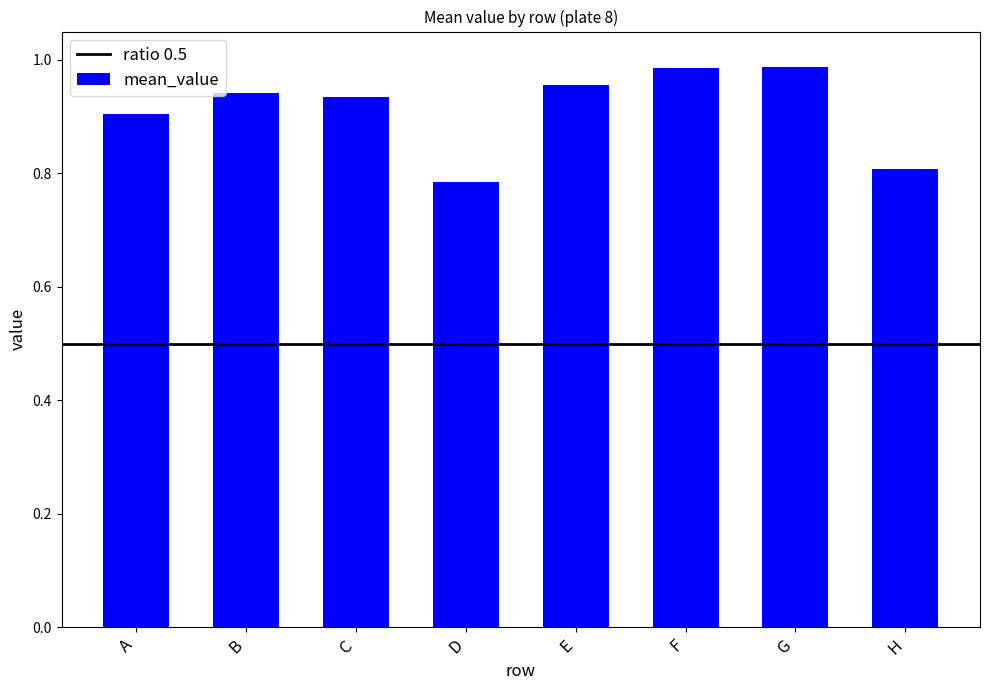

What is the sum of all values?

7.3